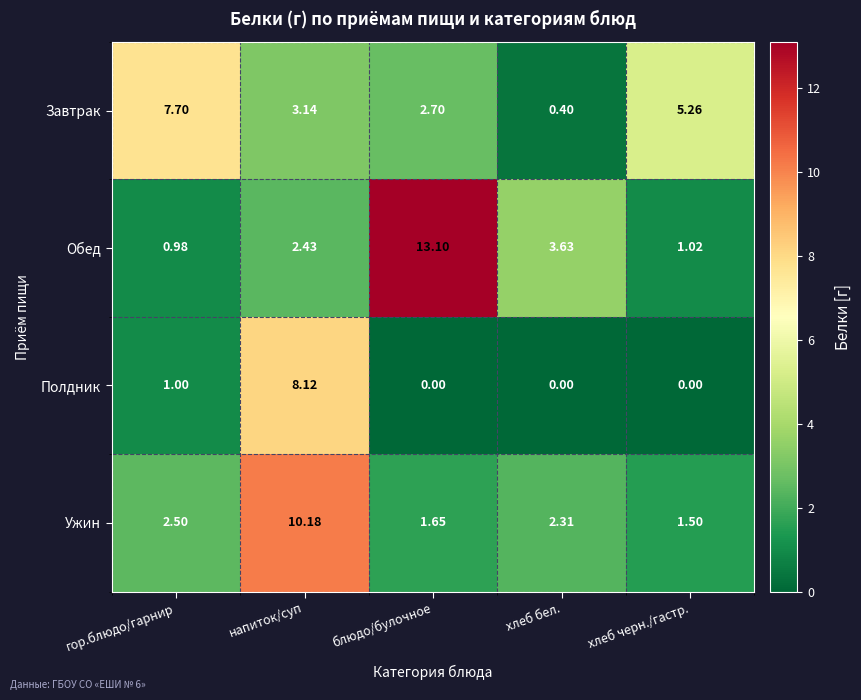

At which label does Обед reach its minimum?

гор.блюдо/гарнир